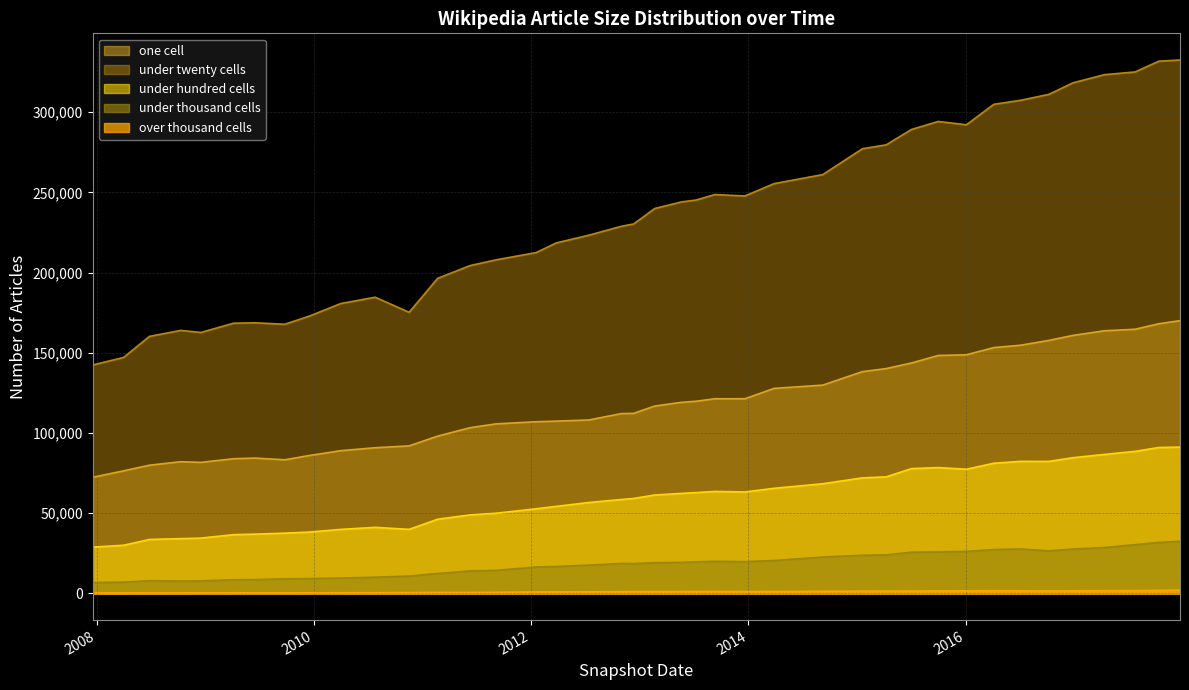

Reading left to right, extract all data points from this chart.

one_cell: 72394	76435	79941	82128	81710	83991	84393	83325	85964	88999	90838	91991	98069	103323	105704	107040	107431	108126	112128	112258	116838	119134	119825	121372	121357	127819	129876	138270	140183	143662	148345	148790	153259	154744	157734	160874	163746	164703	168135	170063
under_twenty_cells: 142436	147125	160271	163973	162711	168485	168732	167829	172862	180729	184677	175262	196445	204398	207975	212490	218547	223321	228923	230348	240001	244097	245265	248697	247794	255481	261138	277232	279683	289253	294265	292202	304953	307458	311152	318327	323435	325126	331846	332572
under_hundred_cells: 28879	30028	33641	34170	34478	36639	36963	37582	38239	39926	41192	39934	46259	48962	49984	52767	54274	56670	58556	59215	61361	62364	62860	63585	63256	65534	68388	72038	72674	77814	78466	77430	81165	82335	82309	84612	86659	88573	90981	91225
under_thousand_cells: 6792	7031	7918	7732	7803	8517	8623	9115	9255	9609	10096	10818	12421	14039	14347	16481	16814	17649	18663	18590	19145	19365	19703	19998	19817	20499	22693	23774	24026	25709	25935	26211	27319	27715	26548	27656	28620	30377	31815	32529
over_thousand_cells: 282	294	315	350	386	410	405	380	385	418	440	532	608	644	691	919	938	1008	1112	1160	1167	1173	1185	1244	1165	1185	1352	1429	1442	1473	1565	1637	1681	1634	1513	1630	1684	1764	1924	2065